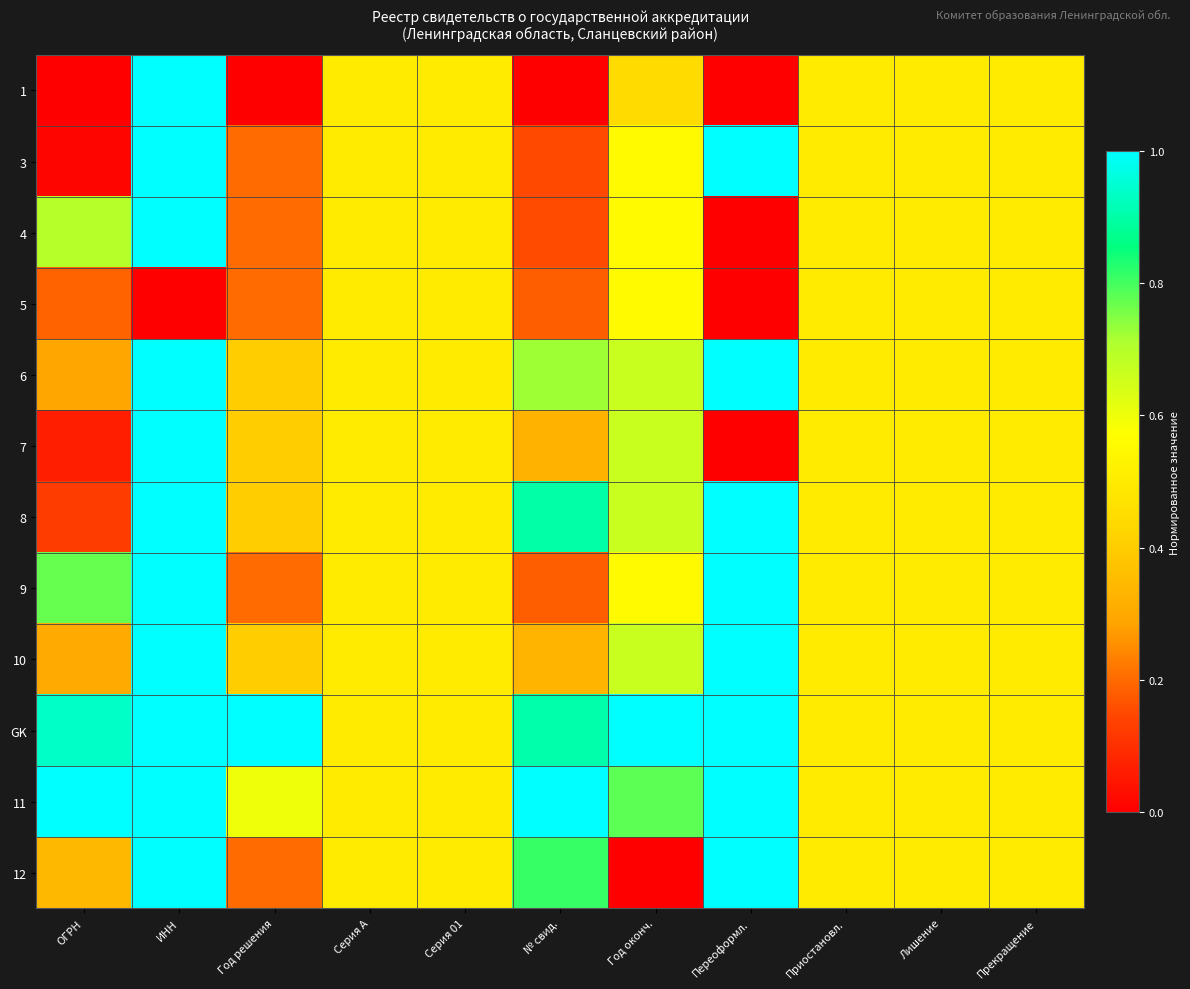

Reading left to right, transcribe all the data shown in this chart.

1: ОГРН=0.0	ИНН=1.0	Год решения=0.0	Серия А=0.5	Серия 01=0.5	№ свид.=0.0	Год оконч.=0.4	Переоформл.=0.0	Приостановл.=0.5	Лишение=0.5	Прекращение=0.5
3: ОГРН=0.0	ИНН=1.0	Год решения=0.2	Серия А=0.5	Серия 01=0.5	№ свид.=0.2	Год оконч.=0.6	Переоформл.=1.0	Приостановл.=0.5	Лишение=0.5	Прекращение=0.5
4: ОГРН=0.7	ИНН=1.0	Год решения=0.2	Серия А=0.5	Серия 01=0.5	№ свид.=0.2	Год оконч.=0.6	Переоформл.=0.0	Приостановл.=0.5	Лишение=0.5	Прекращение=0.5
5: ОГРН=0.2	ИНН=0.0	Год решения=0.2	Серия А=0.5	Серия 01=0.5	№ свид.=0.2	Год оконч.=0.6	Переоформл.=0.0	Приостановл.=0.5	Лишение=0.5	Прекращение=0.5
6: ОГРН=0.3	ИНН=1.0	Год решения=0.4	Серия А=0.5	Серия 01=0.5	№ свид.=0.7	Год оконч.=0.7	Переоформл.=1.0	Приостановл.=0.5	Лишение=0.5	Прекращение=0.5
7: ОГРН=0.1	ИНН=1.0	Год решения=0.4	Серия А=0.5	Серия 01=0.5	№ свид.=0.3	Год оконч.=0.7	Переоформл.=0.0	Приостановл.=0.5	Лишение=0.5	Прекращение=0.5
8: ОГРН=0.1	ИНН=1.0	Год решения=0.4	Серия А=0.5	Серия 01=0.5	№ свид.=0.9	Год оконч.=0.7	Переоформл.=1.0	Приостановл.=0.5	Лишение=0.5	Прекращение=0.5
9: ОГРН=0.8	ИНН=1.0	Год решения=0.2	Серия А=0.5	Серия 01=0.5	№ свид.=0.2	Год оконч.=0.6	Переоформл.=1.0	Приостановл.=0.5	Лишение=0.5	Прекращение=0.5
10: ОГРН=0.3	ИНН=1.0	Год решения=0.4	Серия А=0.5	Серия 01=0.5	№ свид.=0.3	Год оконч.=0.7	Переоформл.=1.0	Приостановл.=0.5	Лишение=0.5	Прекращение=0.5
GK: ОГРН=0.9	ИНН=1.0	Год решения=1.0	Серия А=0.5	Серия 01=0.5	№ свид.=0.9	Год оконч.=1.0	Переоформл.=1.0	Приостановл.=0.5	Лишение=0.5	Прекращение=0.5
11: ОГРН=1.0	ИНН=1.0	Год решения=0.6	Серия А=0.5	Серия 01=0.5	№ свид.=1.0	Год оконч.=0.8	Переоформл.=1.0	Приостановл.=0.5	Лишение=0.5	Прекращение=0.5
12: ОГРН=0.3	ИНН=1.0	Год решения=0.2	Серия А=0.5	Серия 01=0.5	№ свид.=0.8	Год оконч.=0.0	Переоформл.=1.0	Приостановл.=0.5	Лишение=0.5	Прекращение=0.5